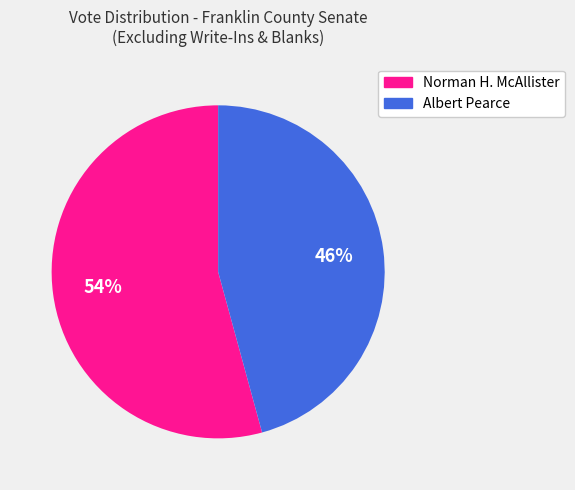

Is there a majority slice in this chart?

Yes